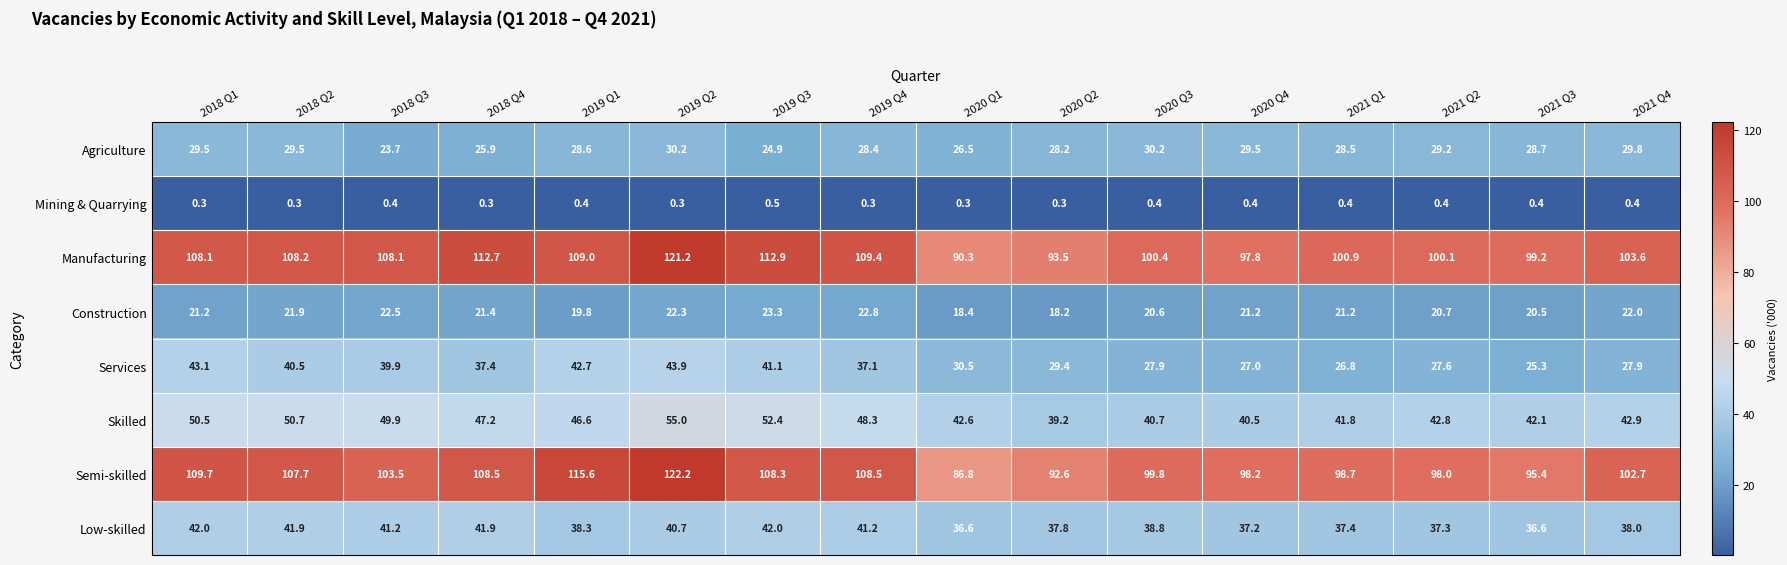

What is the average value of the Services series?

34.3